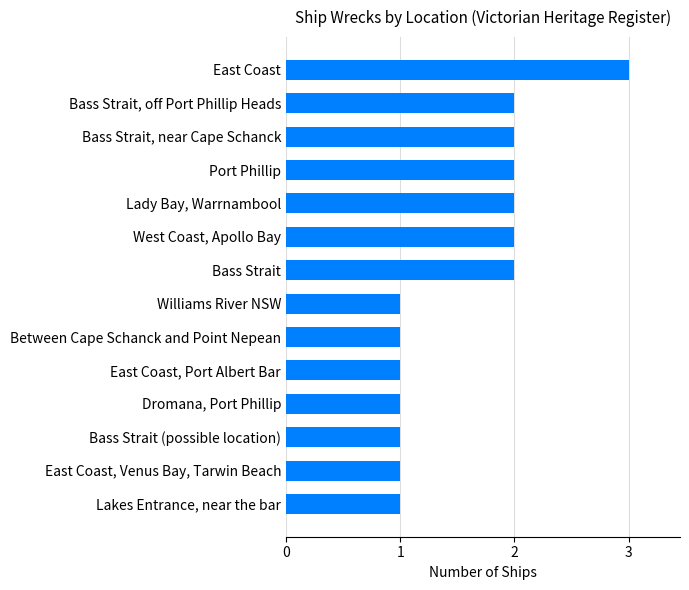

The value at Bass Strait, near Cape Schanck is 1. True or false?

False